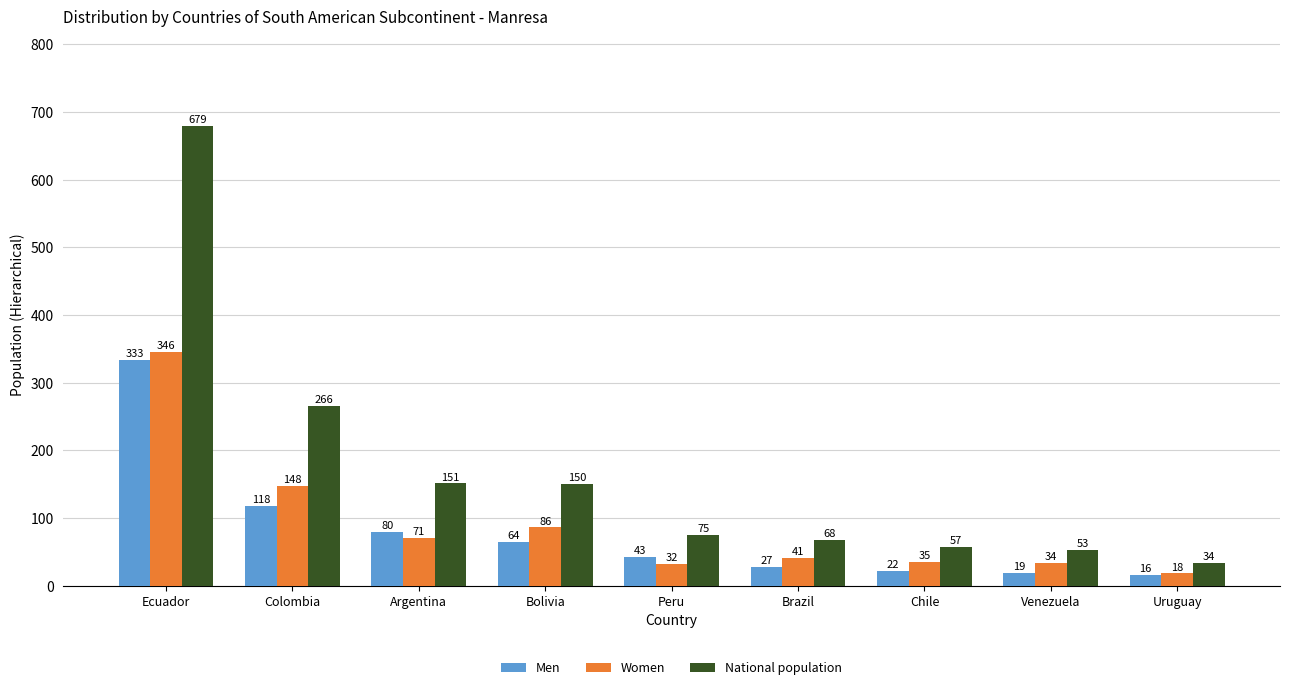

What is the highest value of the Men series?

333